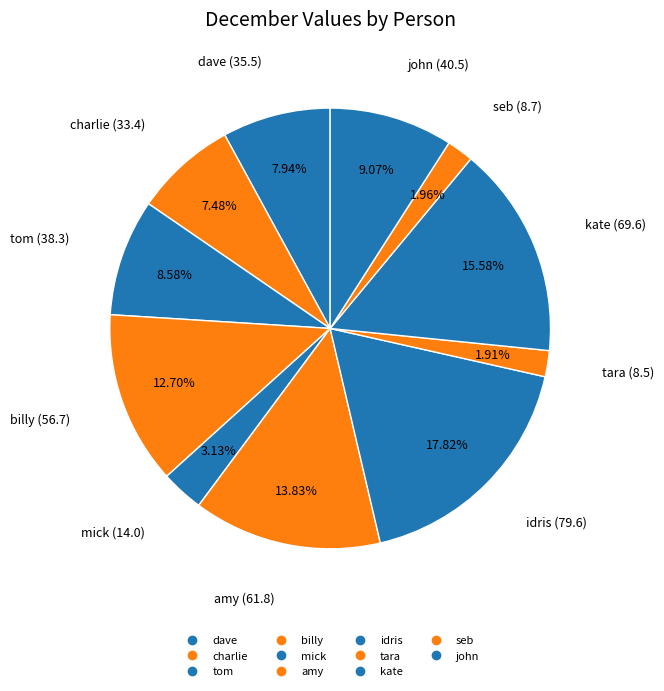

To the nearest percent, what is the average slice percentage?

9%